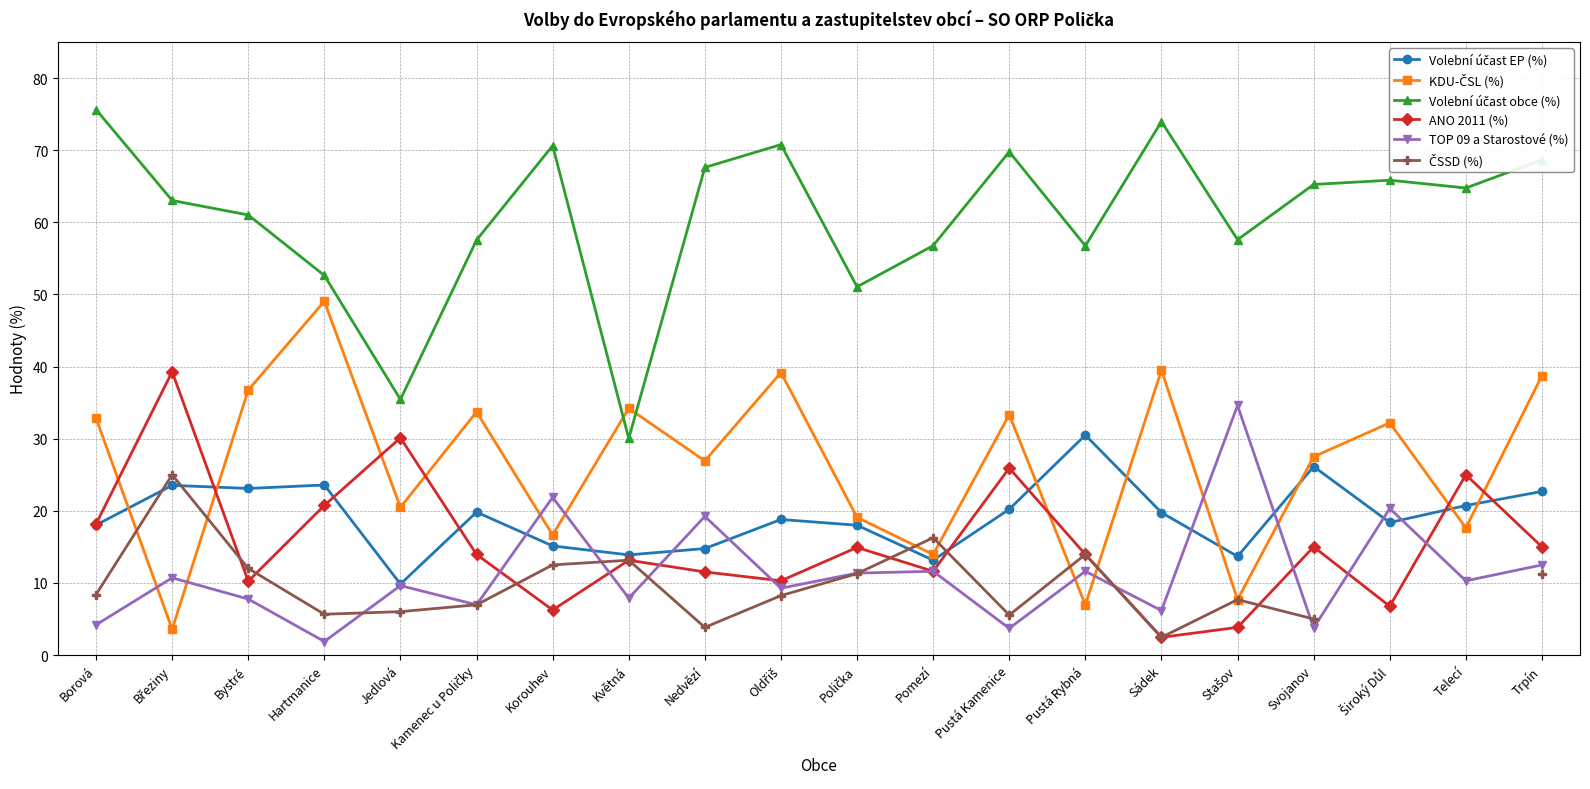

What is the average value of the Volební účast EP (%) series?

19.2